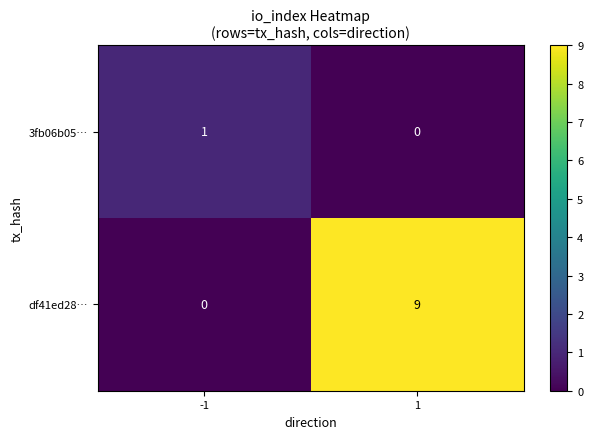

What is the spread (max minus min) of values at 1?

9